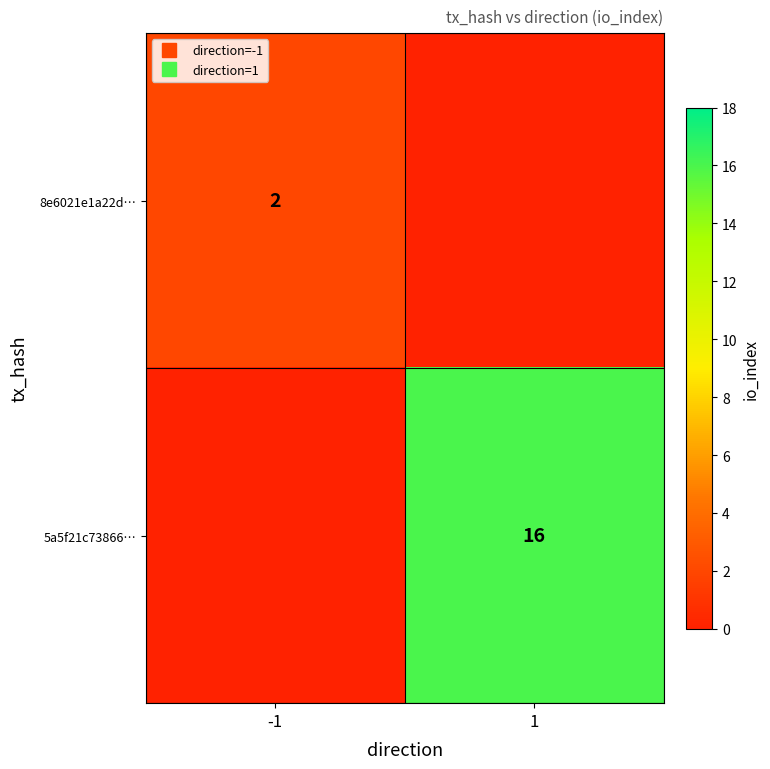

What is the spread (max minus min) of values at -1?

2